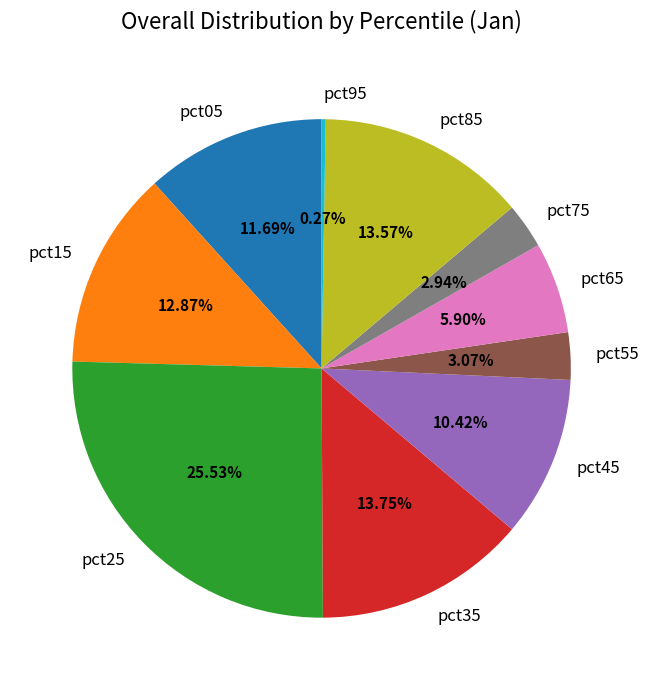

Is the sum of pct15 and pct75 greater than half?

No